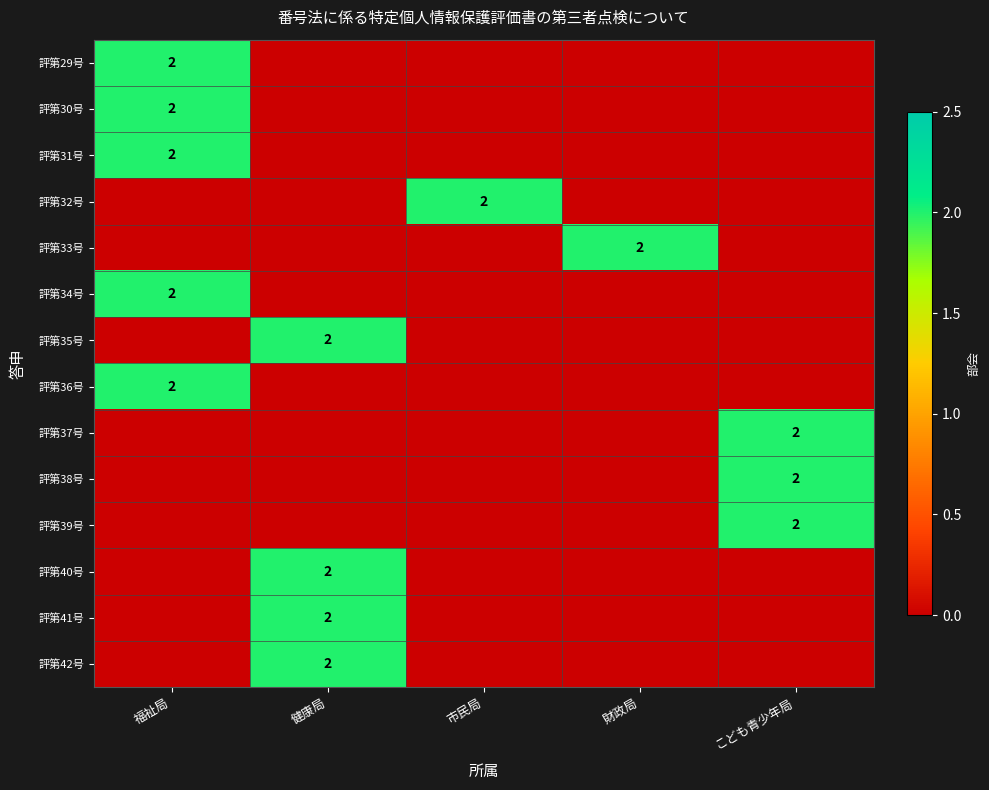

At how many categories does at least one series exceed 0?

5